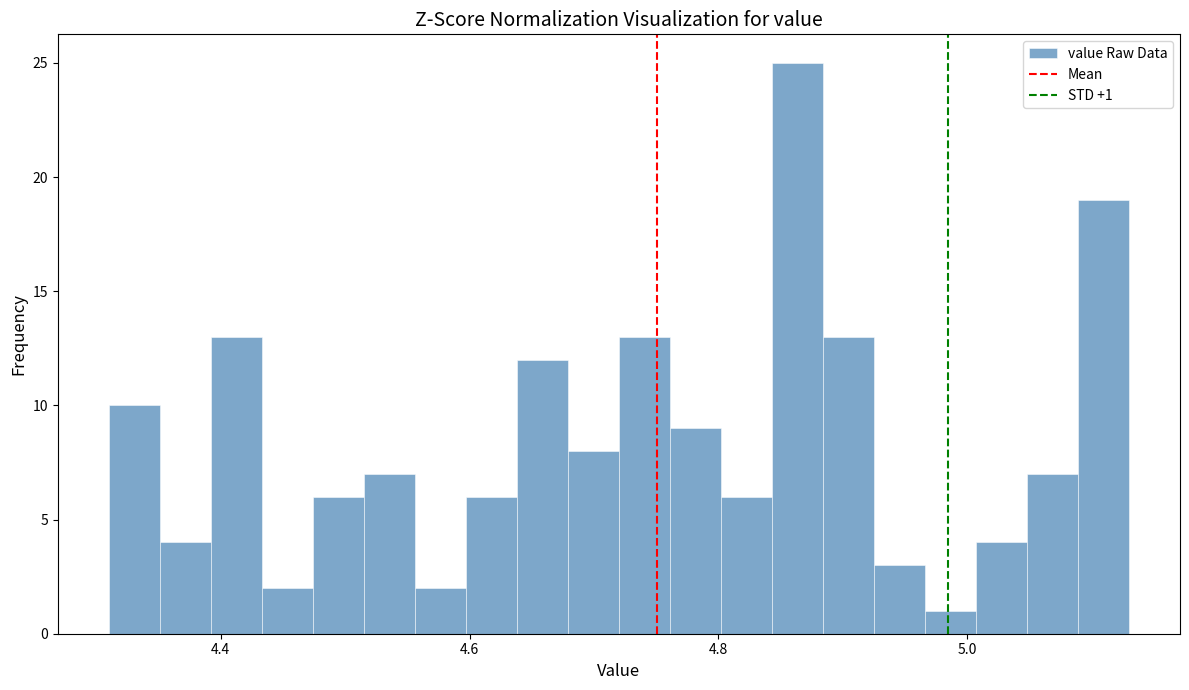

Read against the x-axis, roughly where is the centre of the tallest bar?

4.86